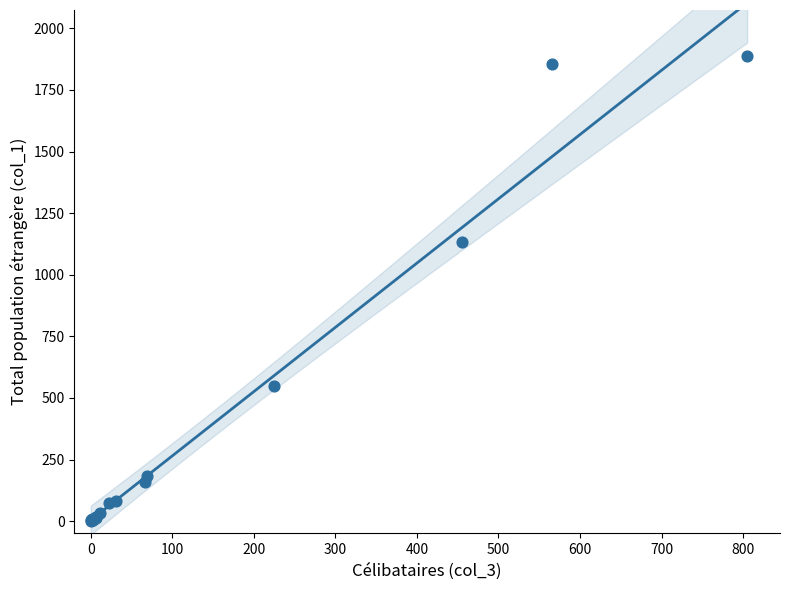

What Y value in the scatter plot is closest to 943?

1134